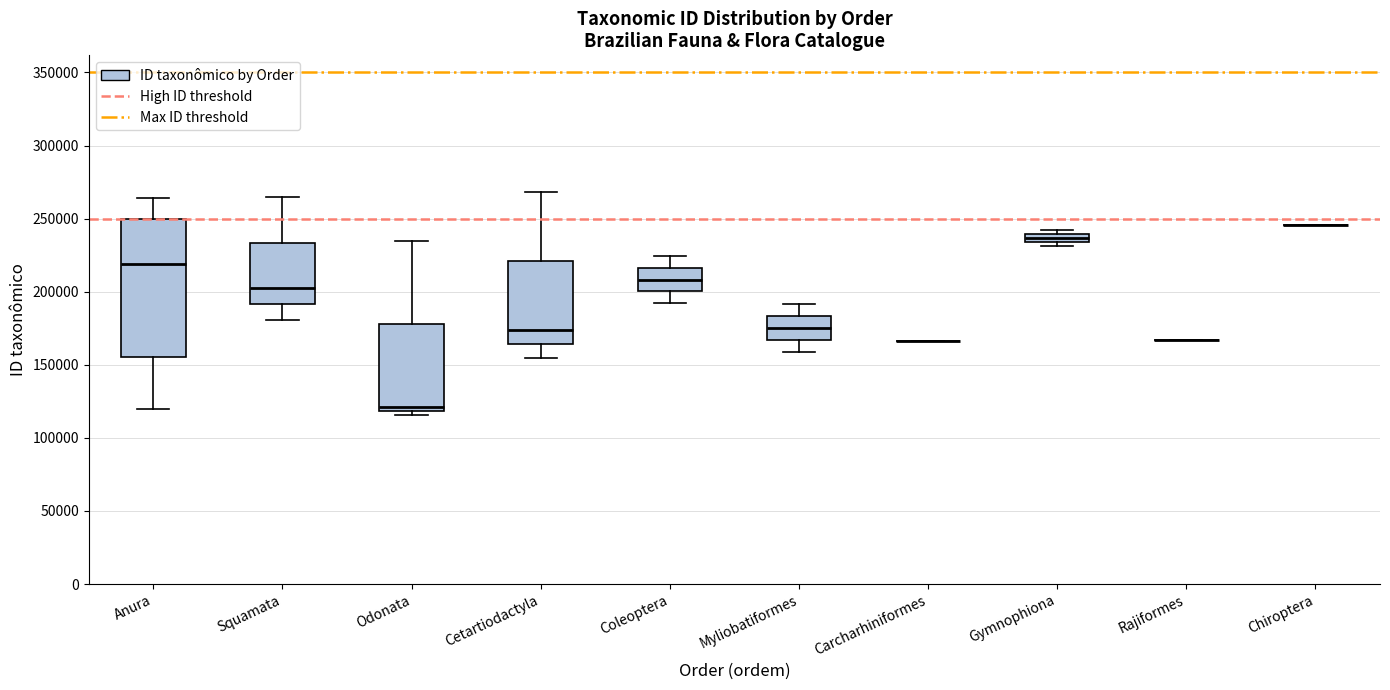

Comparing the boxes themselves (not the whiskers), which one is the tallest?

Anura